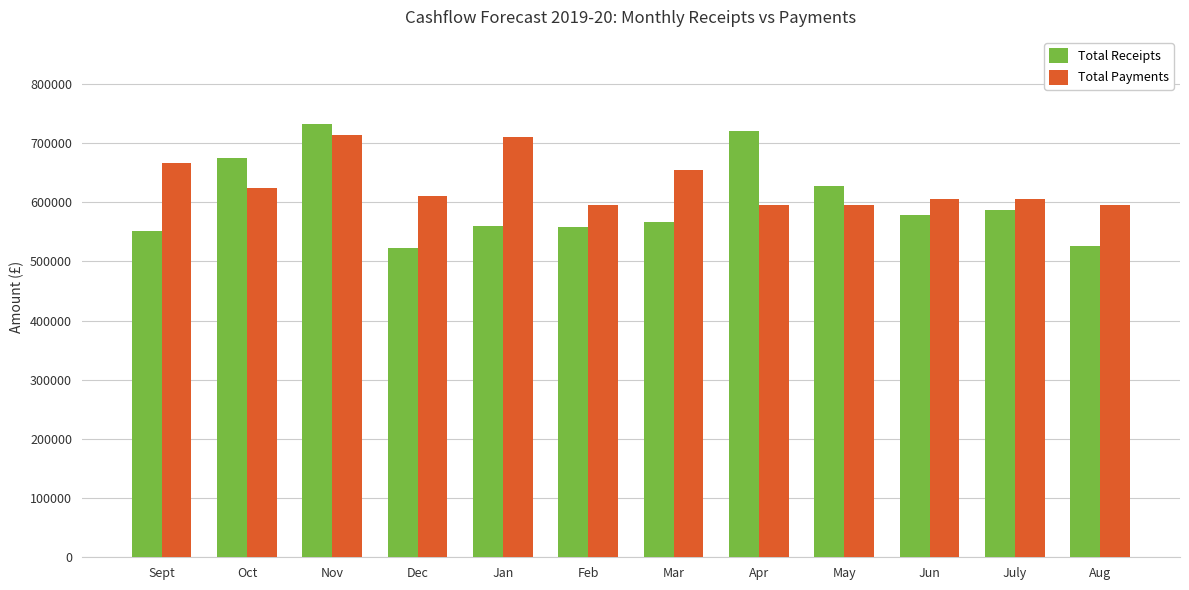

At which category is the sum across all series the highest?

Nov